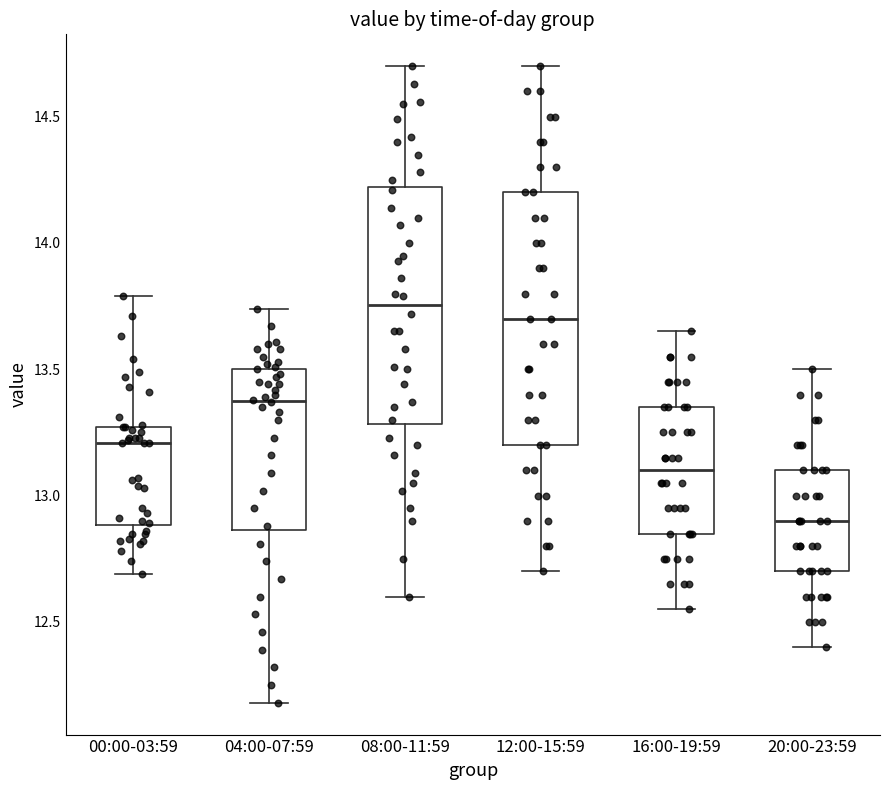

Reading left to right, transcribe this box plot: for each box, give where its median line is, the range the box spans, and where its two whiskers end, as read against the y-axis. The values are not printed on the chart, so give them approximately, as read against the axis.

00:00-03:59: median 13.20, box 12.90 to 13.25, whiskers 12.70 to 13.80
04:00-07:59: median 13.40, box 12.85 to 13.50, whiskers 12.20 to 13.75
08:00-11:59: median 13.75, box 13.30 to 14.20, whiskers 12.60 to 14.70
12:00-15:59: median 13.70, box 13.20 to 14.20, whiskers 12.70 to 14.70
16:00-19:59: median 13.10, box 12.85 to 13.35, whiskers 12.55 to 13.65
20:00-23:59: median 12.90, box 12.70 to 13.10, whiskers 12.40 to 13.50